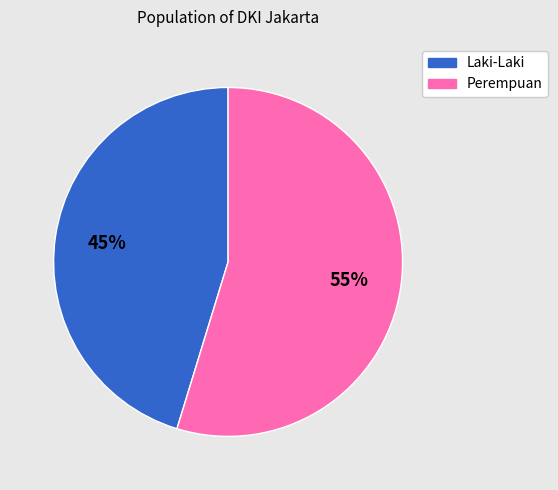

To the nearest percent, what is the average slice percentage?

50%